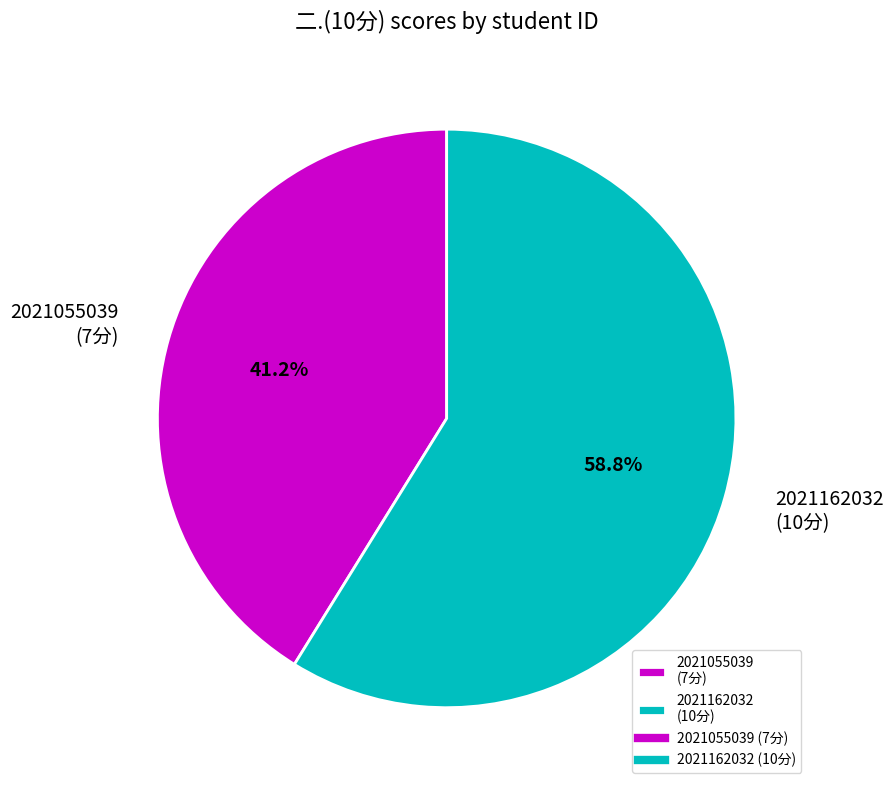

To the nearest percent, what percentage of the pie is 2021055039?

41%